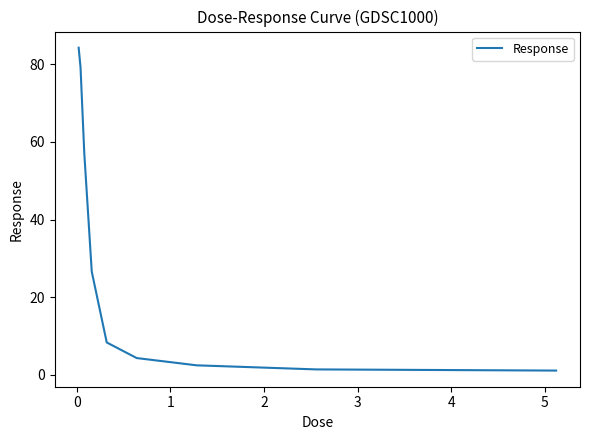

What is the greatest value displayed?

84.3